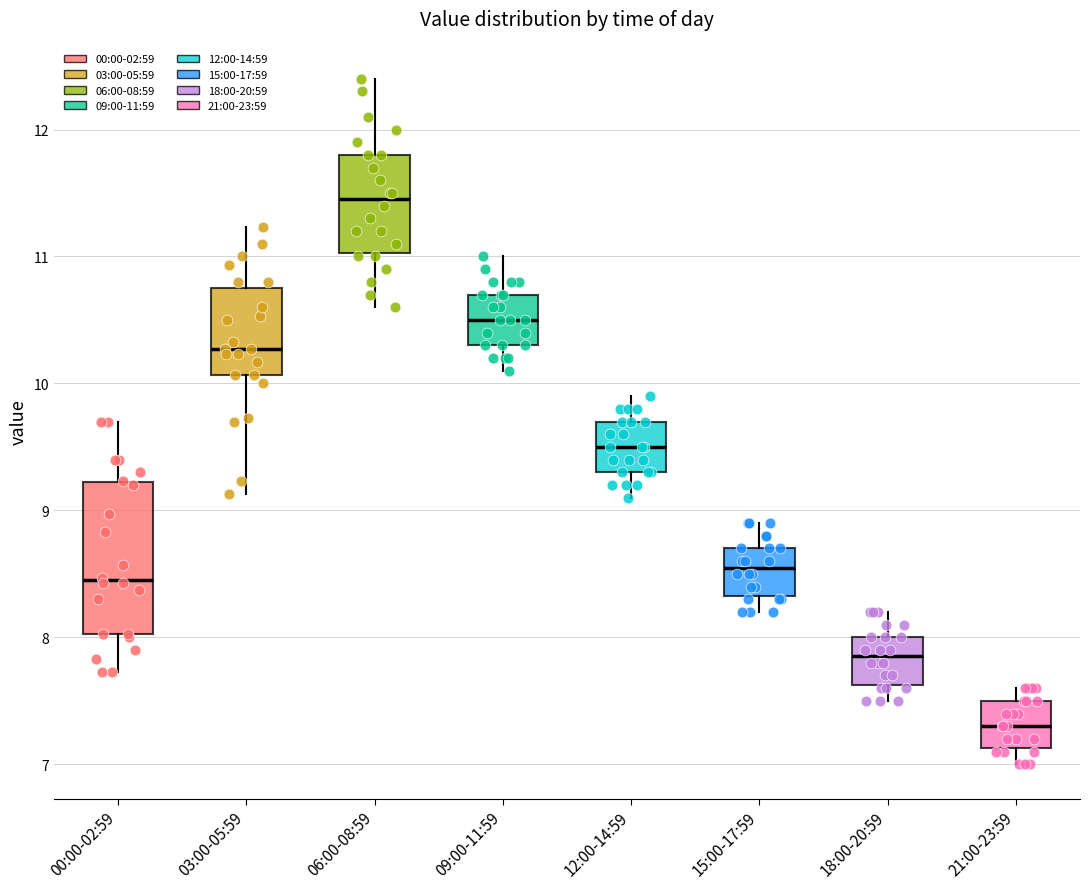

Reading left to right, transcribe this box plot: for each box, give where its median line is, the range the box spans, and where its two whiskers end, as read against the y-axis. The values are not printed on the chart, so give them approximately, as read against the axis.

00:00-02:59: median 8.5, box 8.0 to 9.2, whiskers 7.7 to 9.7
03:00-05:59: median 10.3, box 10.1 to 10.8, whiskers 9.1 to 11.2
06:00-08:59: median 11.5, box 11.0 to 11.8, whiskers 10.6 to 12.4
09:00-11:59: median 10.5, box 10.3 to 10.7, whiskers 10.1 to 11.0
12:00-14:59: median 9.5, box 9.3 to 9.7, whiskers 9.1 to 9.9
15:00-17:59: median 8.6, box 8.3 to 8.7, whiskers 8.2 to 8.9
18:00-20:59: median 7.9, box 7.6 to 8.0, whiskers 7.5 to 8.2
21:00-23:59: median 7.3, box 7.1 to 7.5, whiskers 7.0 to 7.6